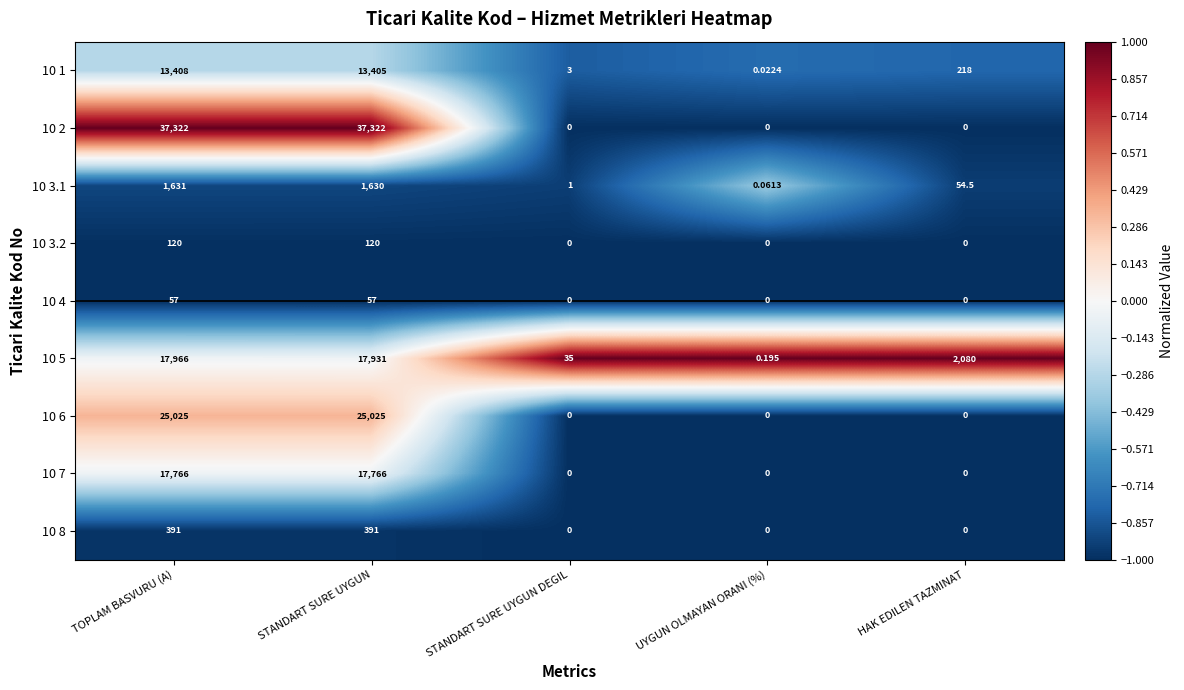

Is the value of 10 5 at UYGUN OLMAYAN ORANI (%) greater than the value of 10 3.2 at TOPLAM BASVURU (A)?

No